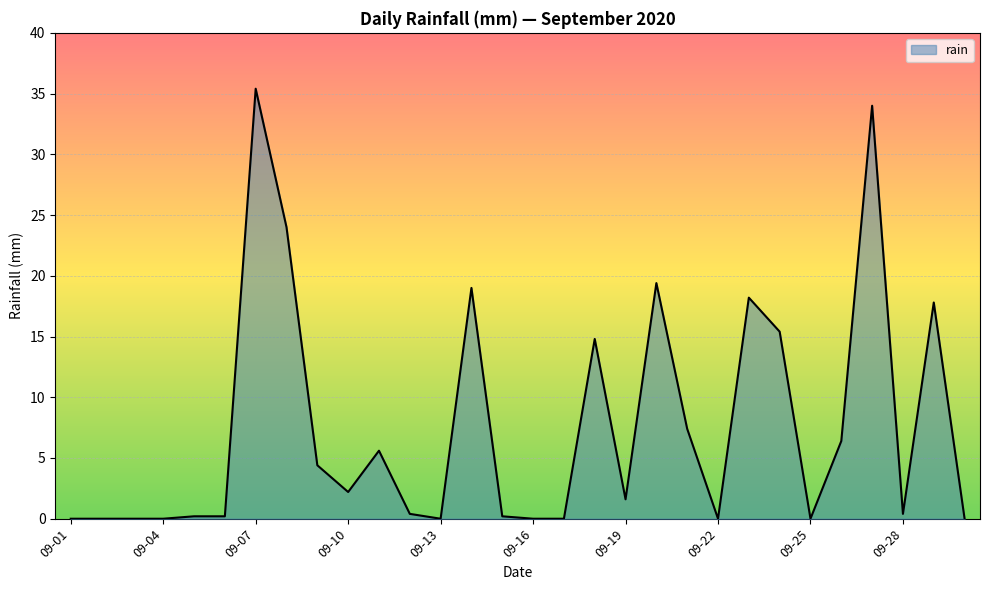

How many lines are shown in the chart?

1